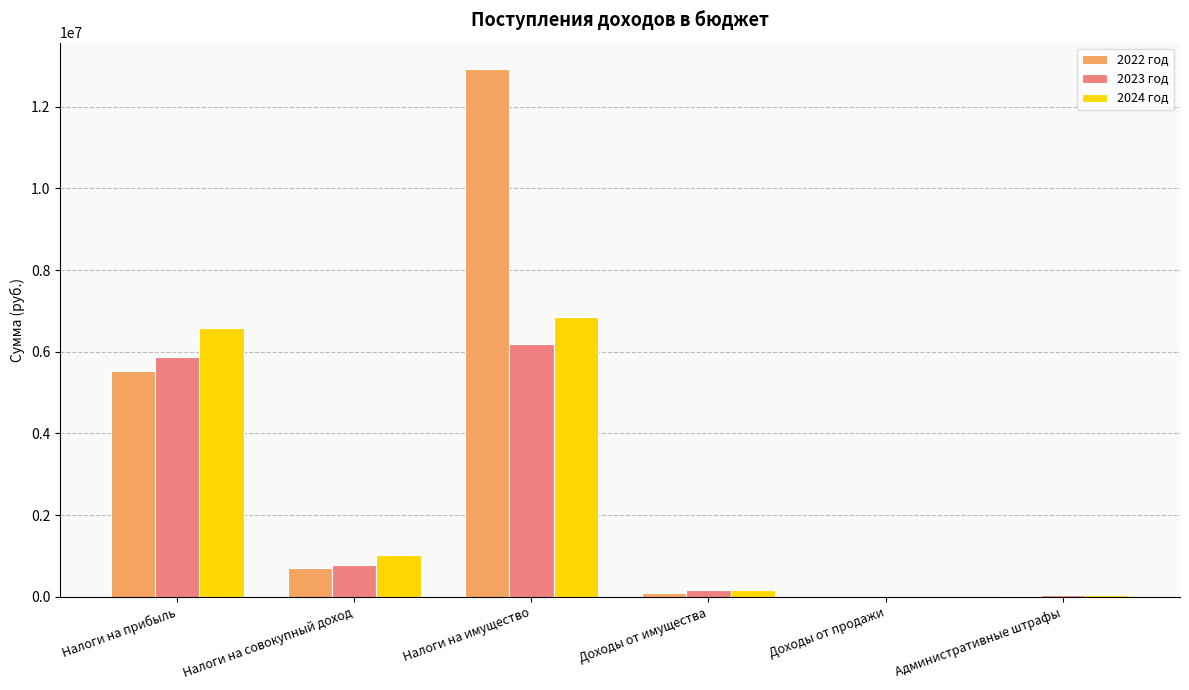

Between Налоги на прибыль and Налоги на совокупный доход, which series saw the biggest shift?

2024 год